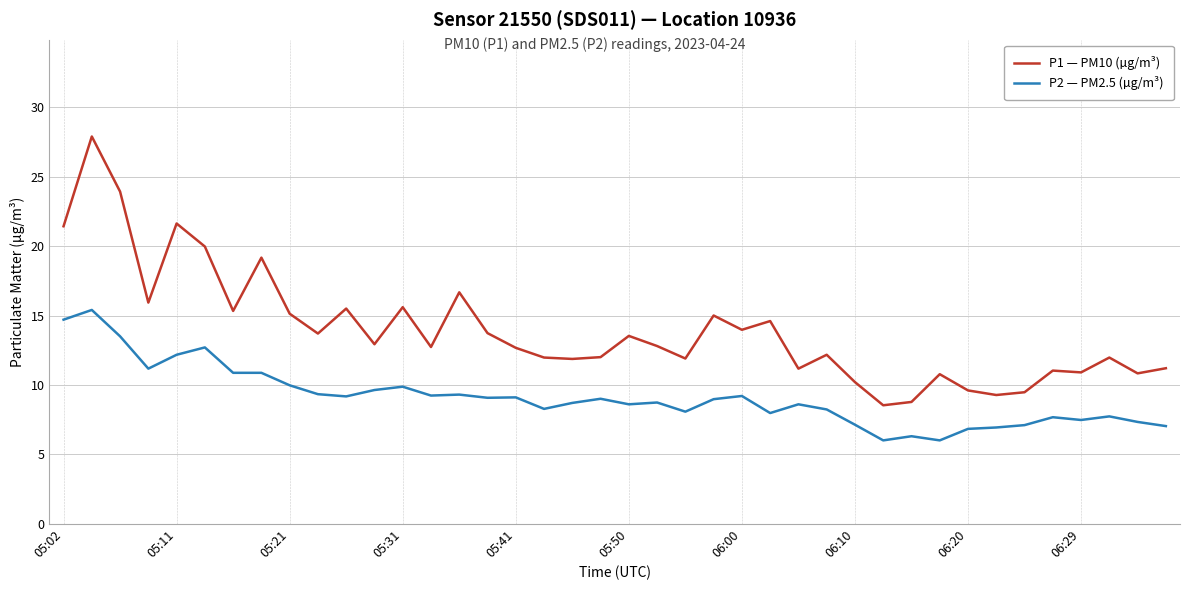

True or false: P1 — PM10 (µg/m³) and P2 — PM2.5 (µg/m³) intersect in this chart.

False